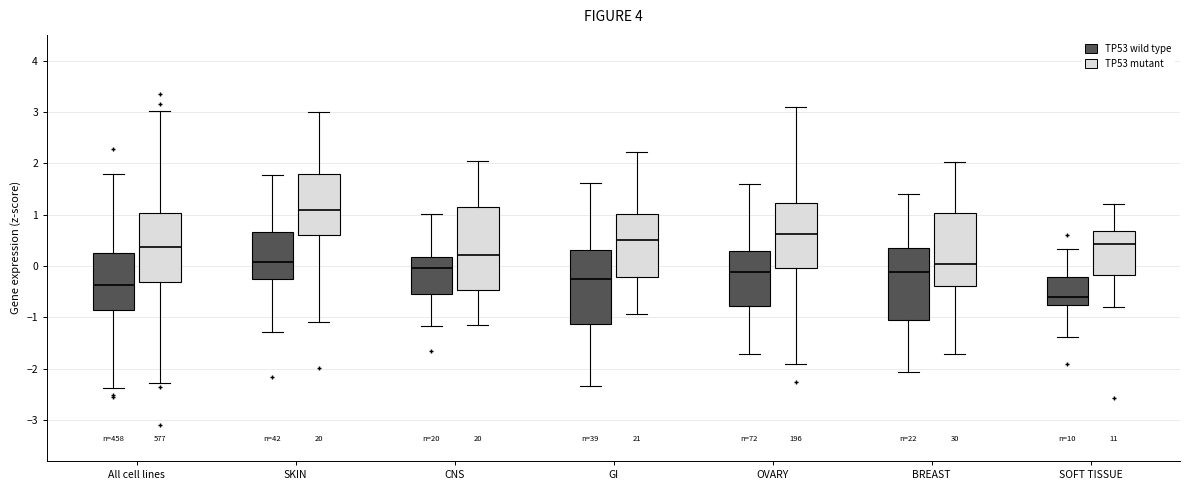

Reading left to right, read every box against the y-axis: the position of its median line, the range the box covers, and the ends of its whiskers. The values are not printed on the chart, so give them approximately, as read against the axis.

All cell lines (TP53 wild type): median -0.4, box -0.9 to 0.2, whiskers -2.4 to 1.8
All cell lines (TP53 mutant): median 0.4, box -0.3 to 1.0, whiskers -2.3 to 3.0
SKIN (TP53 wild type): median 0.1, box -0.3 to 0.7, whiskers -1.3 to 1.8
SKIN (TP53 mutant): median 1.1, box 0.6 to 1.8, whiskers -1.1 to 3.0
CNS (TP53 wild type): median 0.0, box -0.5 to 0.2, whiskers -1.2 to 1.0
CNS (TP53 mutant): median 0.2, box -0.5 to 1.2, whiskers -1.1 to 2.0
GI (TP53 wild type): median -0.3, box -1.1 to 0.3, whiskers -2.3 to 1.6
GI (TP53 mutant): median 0.5, box -0.2 to 1.0, whiskers -0.9 to 2.2
OVARY (TP53 wild type): median -0.1, box -0.8 to 0.3, whiskers -1.7 to 1.6
OVARY (TP53 mutant): median 0.6, box 0.0 to 1.2, whiskers -1.9 to 3.1
BREAST (TP53 wild type): median -0.1, box -1.1 to 0.3, whiskers -2.1 to 1.4
BREAST (TP53 mutant): median 0.0, box -0.4 to 1.0, whiskers -1.7 to 2.0
SOFT TISSUE (TP53 wild type): median -0.6, box -0.8 to -0.2, whiskers -1.4 to 0.3
SOFT TISSUE (TP53 mutant): median 0.4, box -0.2 to 0.7, whiskers -0.8 to 1.2